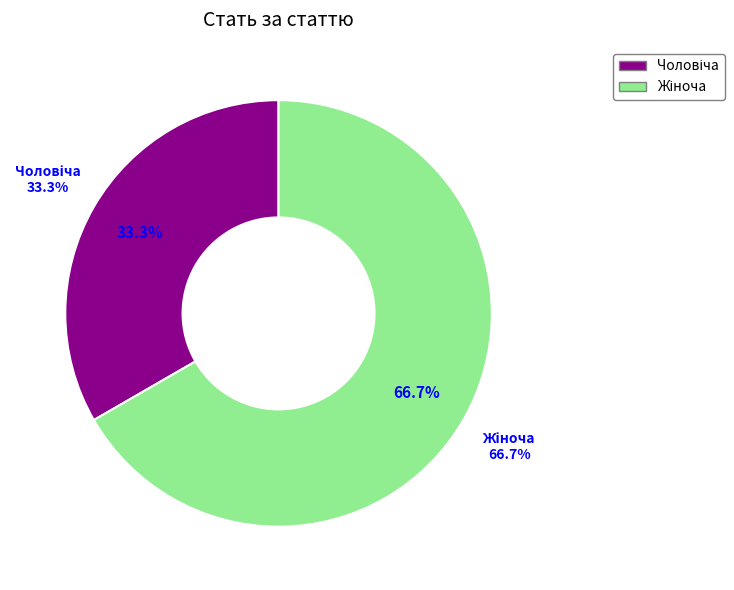

Is it true that Жіноча is 52% of the pie?

False